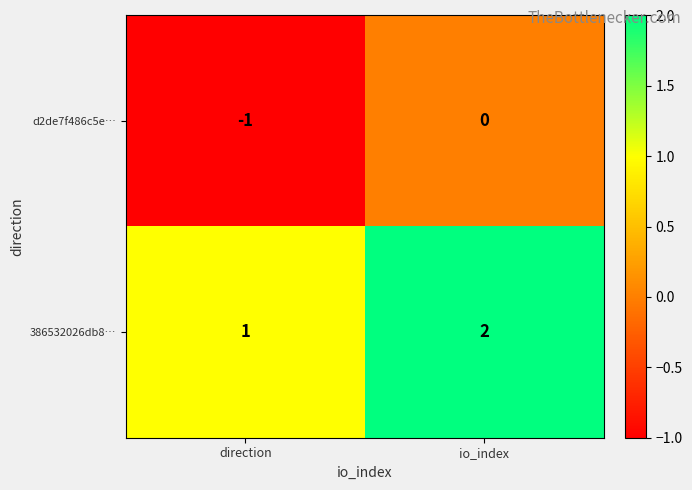

At which label is d2de7f486c5e… closest to 0?

io_index